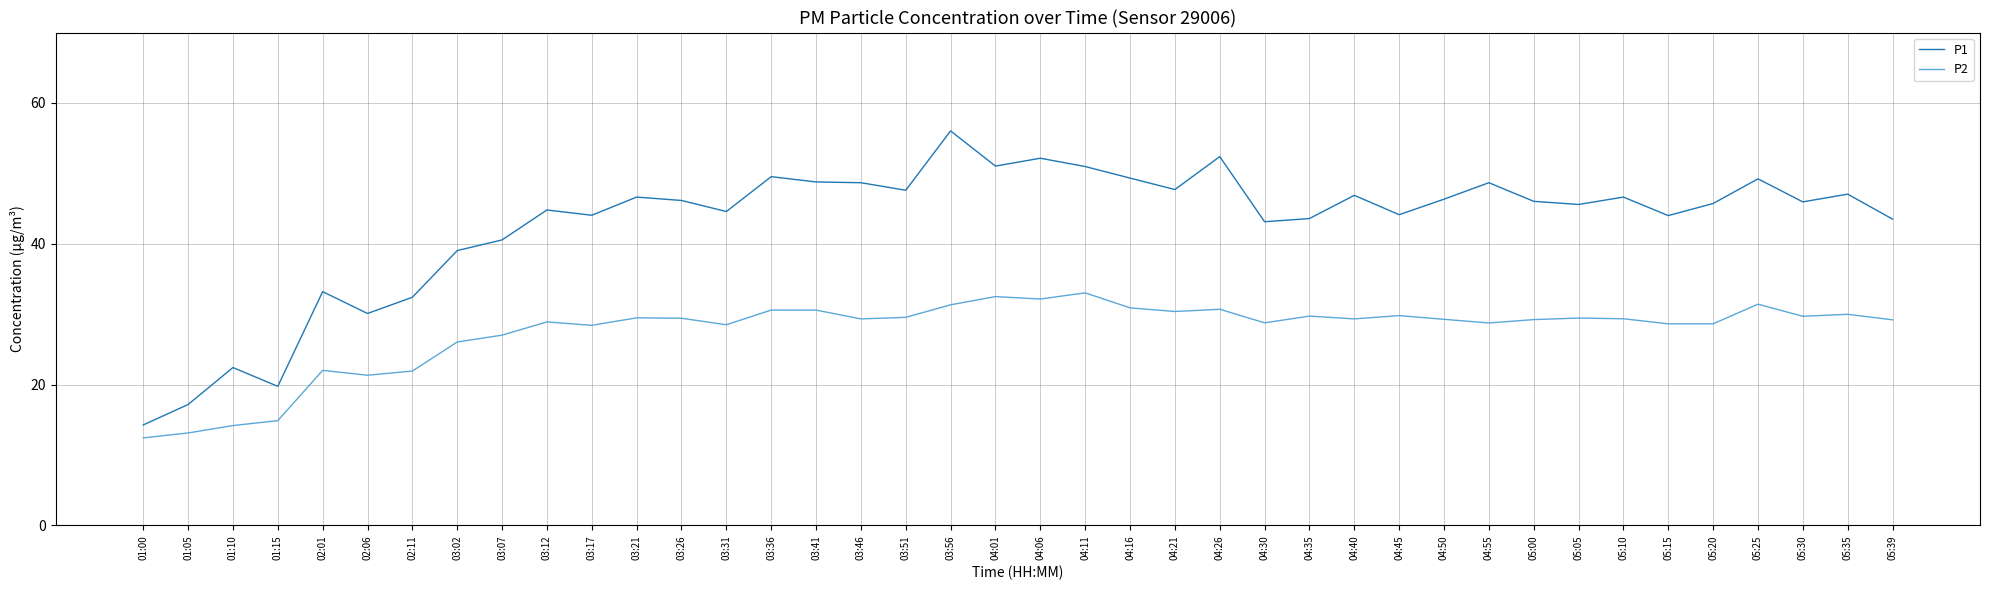

List the series in order of their overall mean, lowest first.

P2, P1